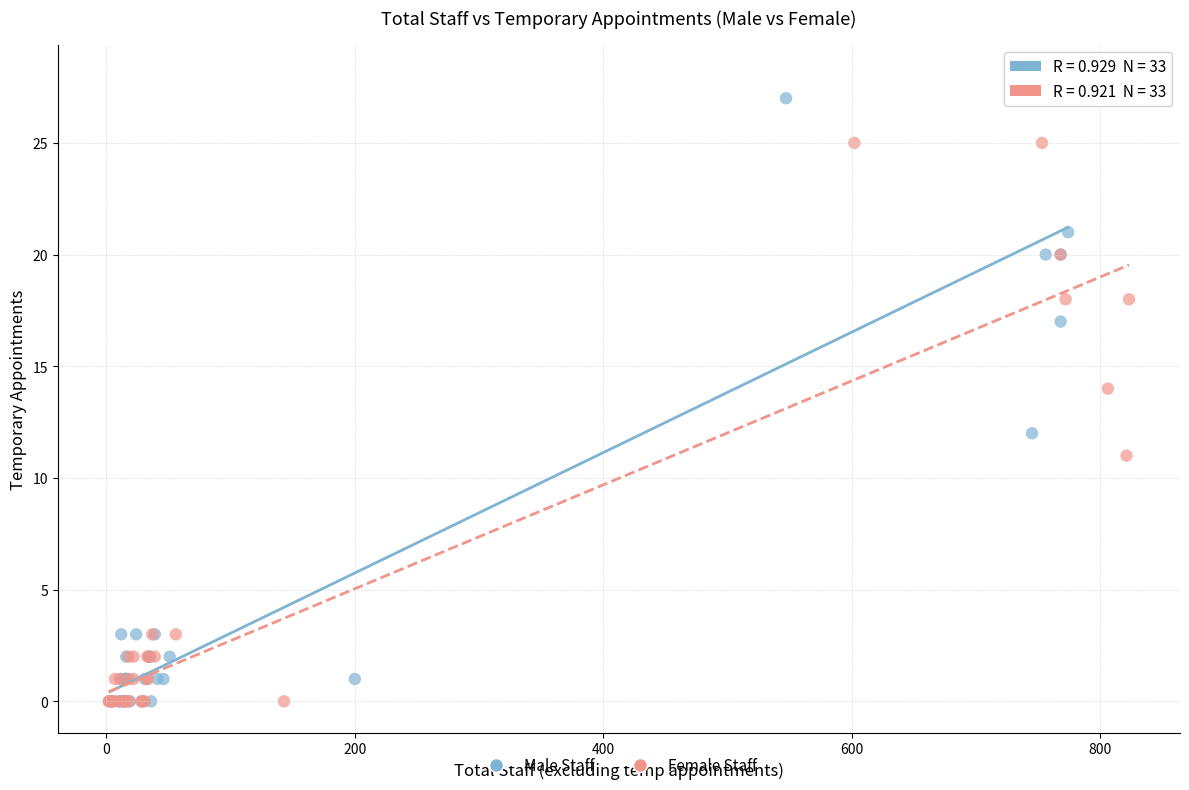

Which series contains the highest Y value?

Male Staff